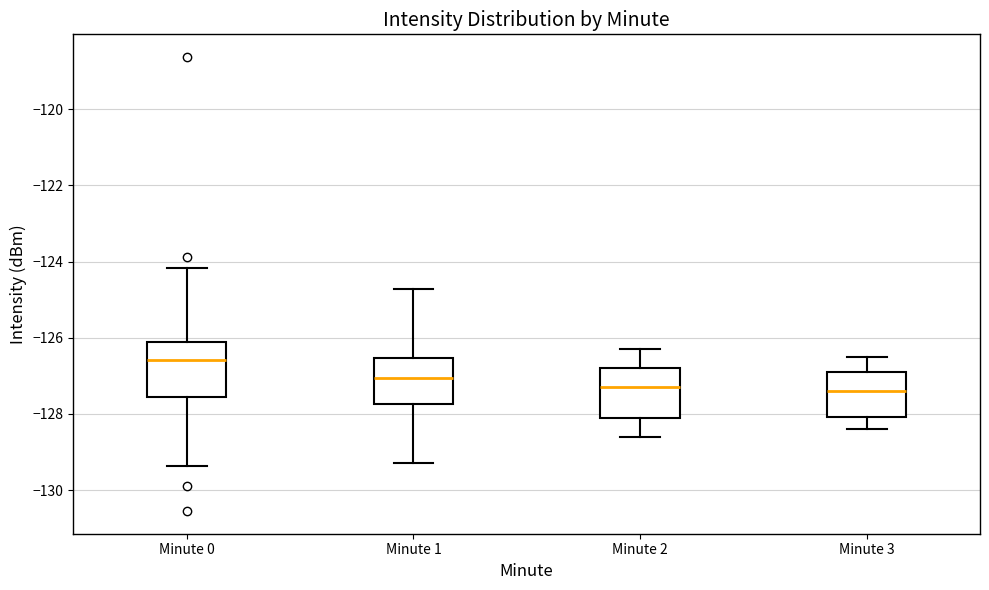

Reading left to right, transcribe this box plot: for each box, give where its median line is, the range the box spans, and where its two whiskers end, as read against the y-axis. The values are not printed on the chart, so give them approximately, as read against the axis.

Minute 0: median -126.6, box -127.6 to -126.2, whiskers -129.4 to -124.2
Minute 1: median -127.0, box -127.8 to -126.6, whiskers -129.2 to -124.8
Minute 2: median -127.2, box -128.0 to -126.8, whiskers -128.6 to -126.2
Minute 3: median -127.4, box -128.0 to -126.8, whiskers -128.4 to -126.4